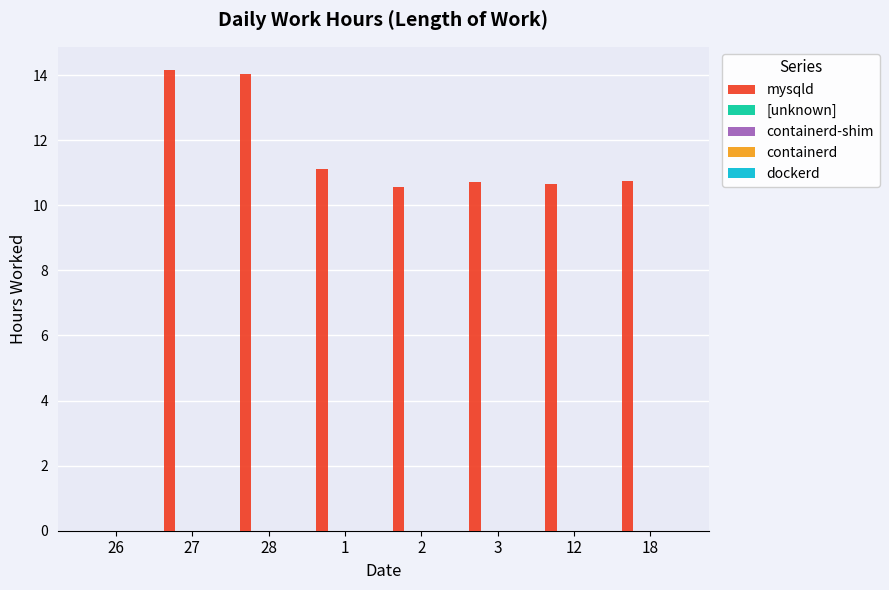

What is the maximum value shown in the chart?

14.2